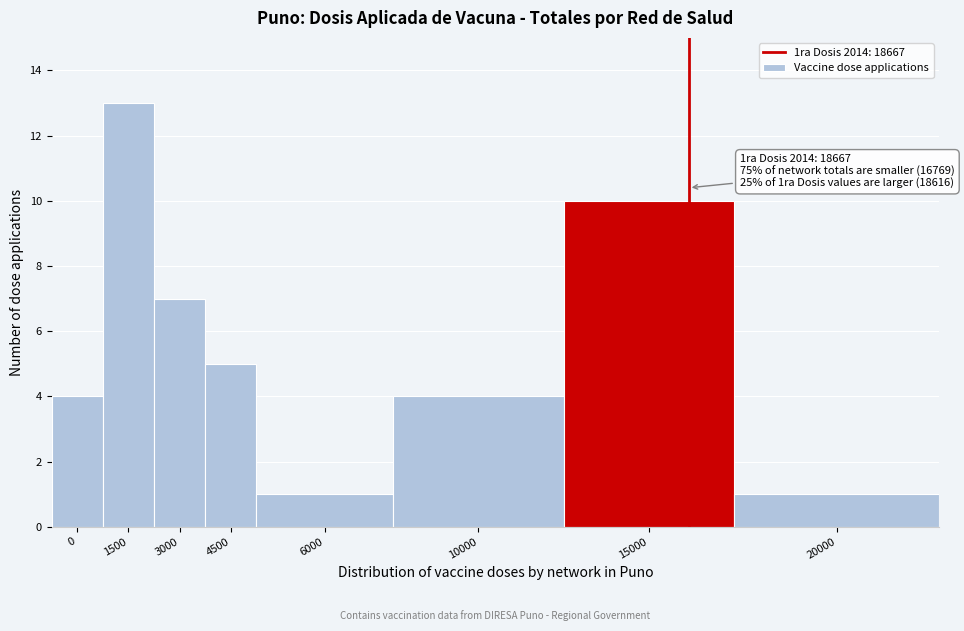

Reading right to left, extract all data points from this chart.

20000=1	15000=10	10000=4	6000=1	4500=5	3000=7	1500=13	0=4